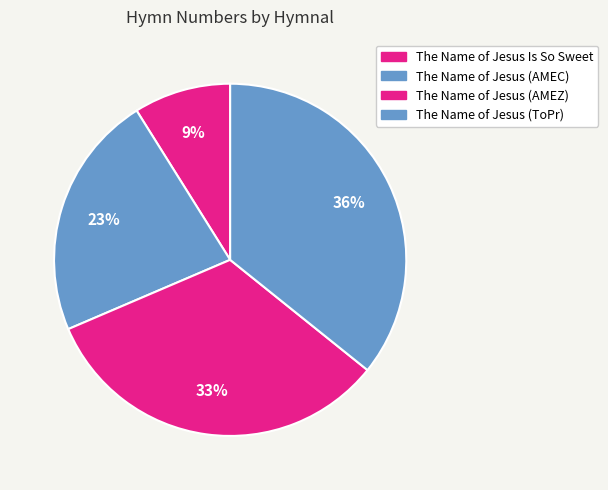

How many slices are in this pie chart?

4